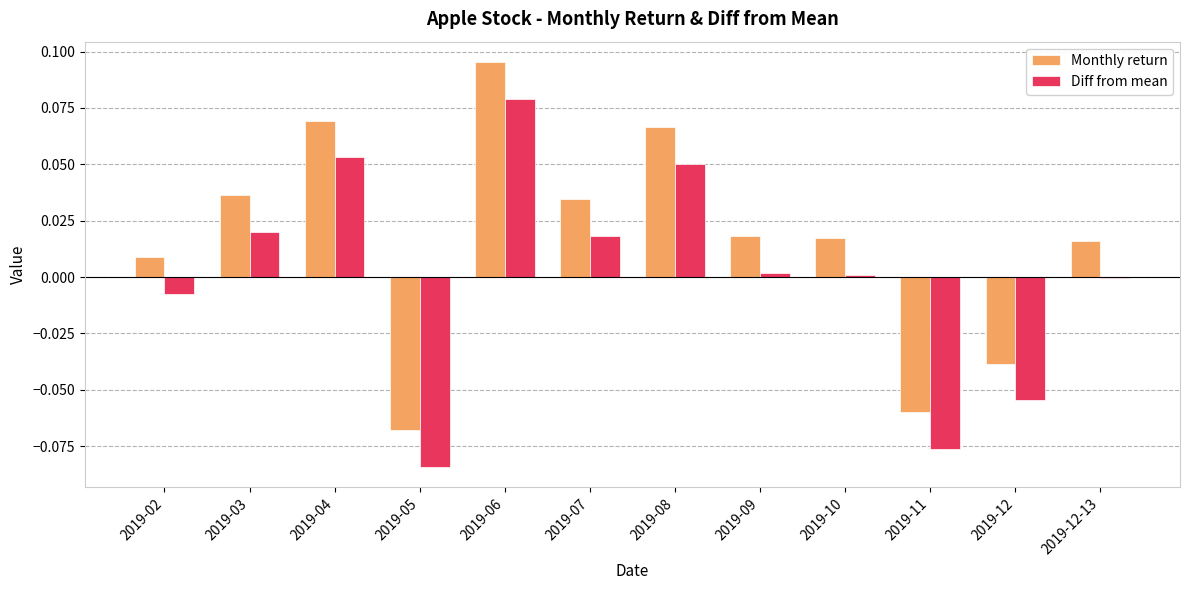

Which series has the largest total across all categories?

Monthly return